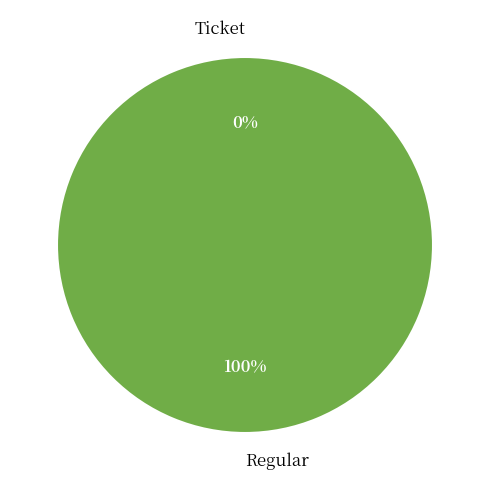

Which slice is the largest?

Regular